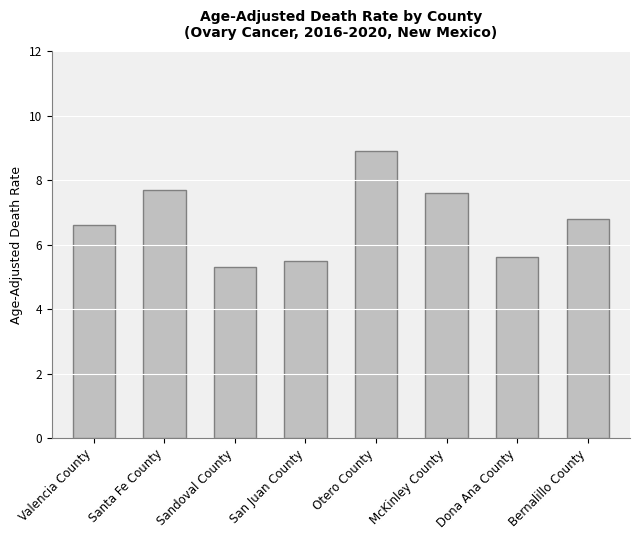

What is the label of the 1st bar from the right?

Bernalillo County